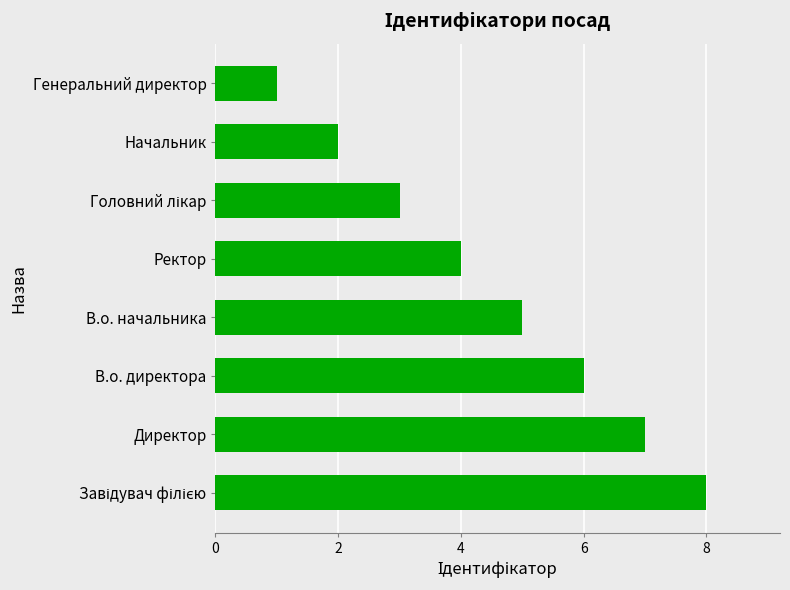

What is the greatest value displayed?

8